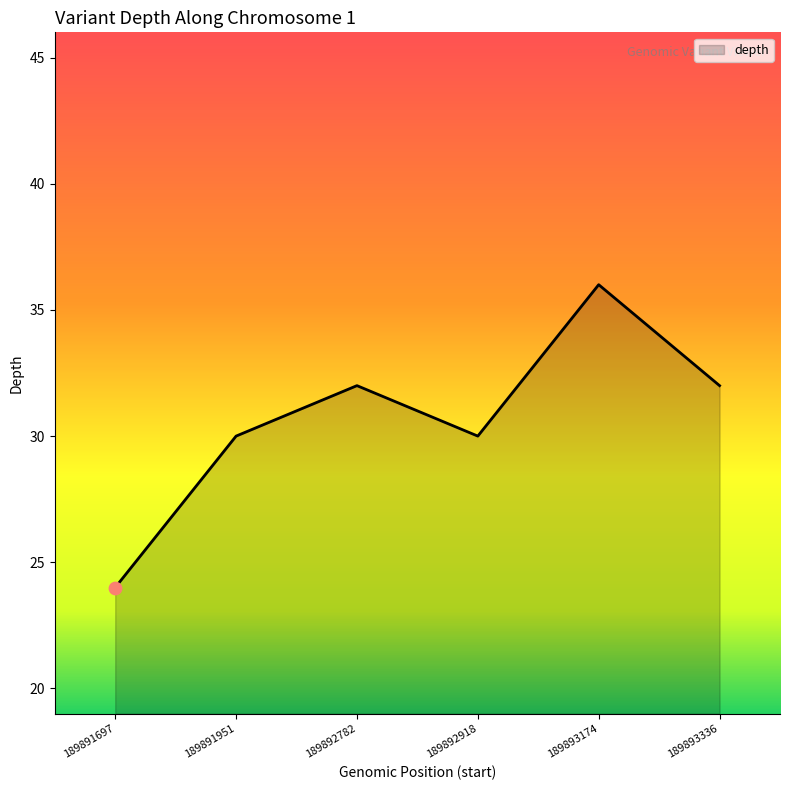

What is the change in value from 189891951 to 189892782?

+2